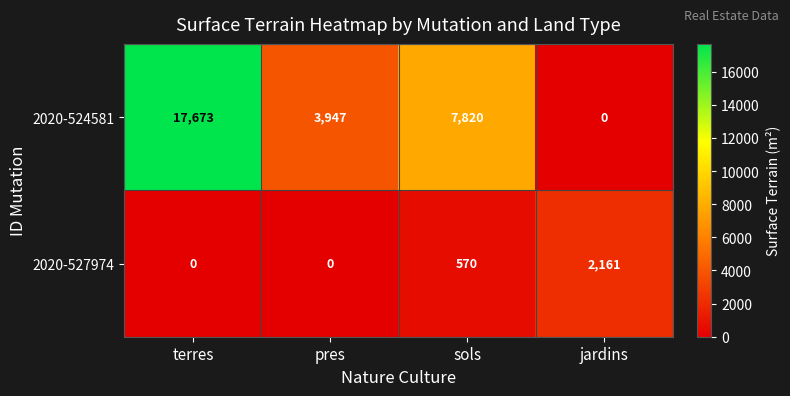

Which series has the widest spread of values?

2020-524581